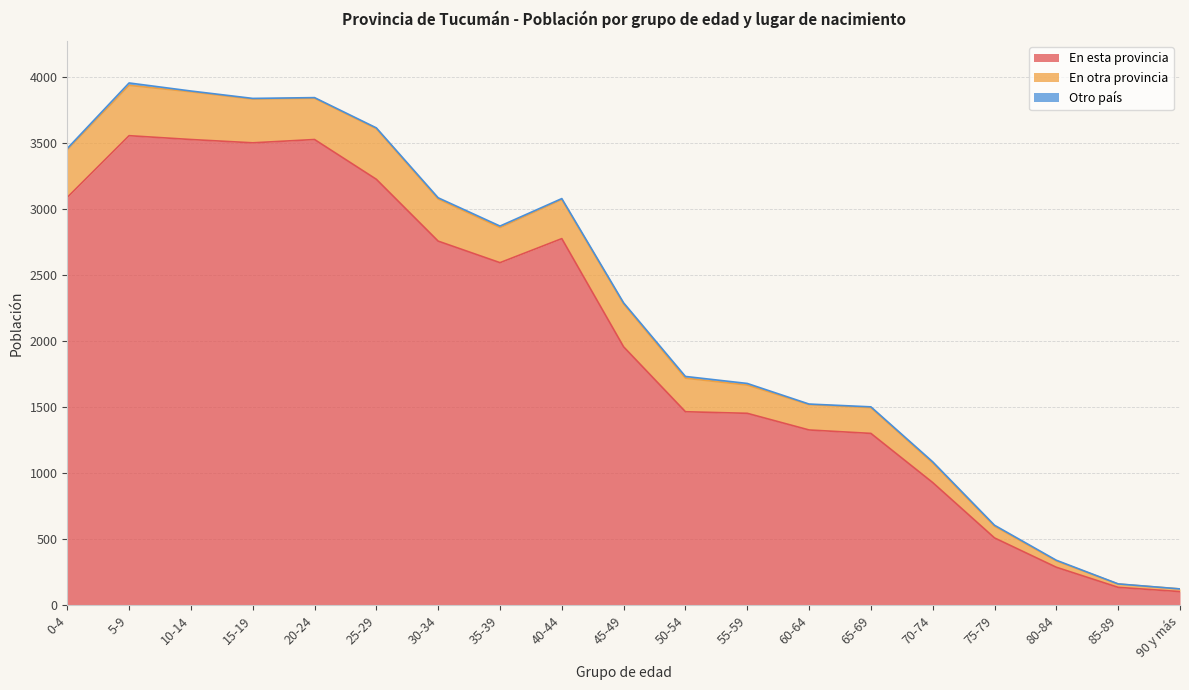

What is the total value across all series at 45-49?

2289